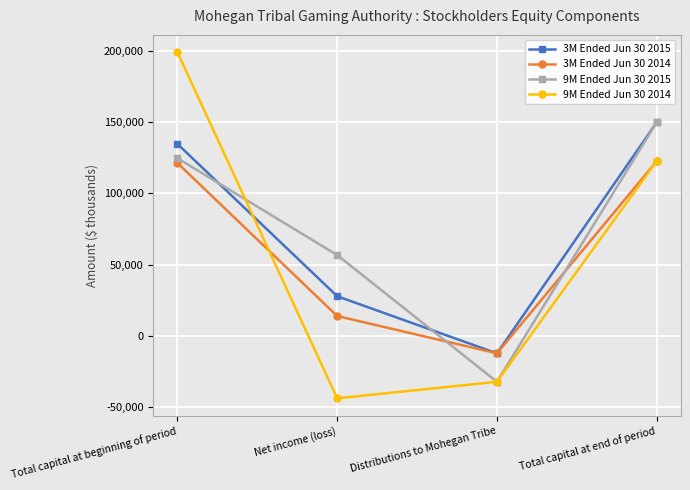

What is the label of the 2nd point from the right?

Distributions to Mohegan Tribe